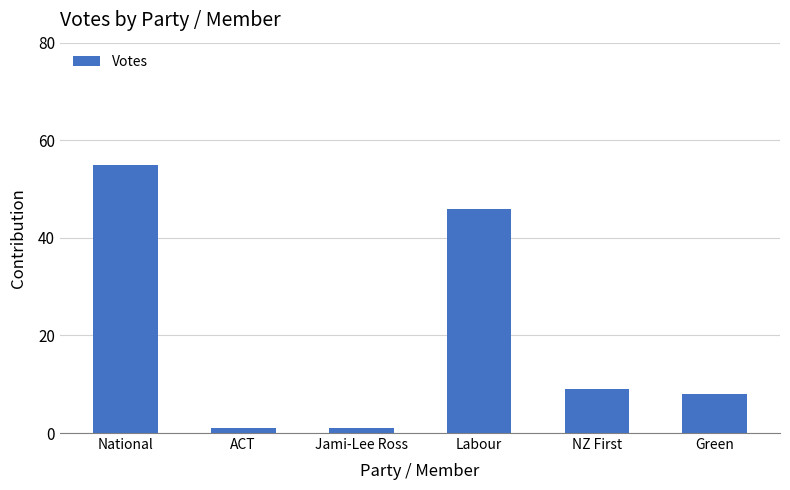

How many categories are shown in the chart?

6